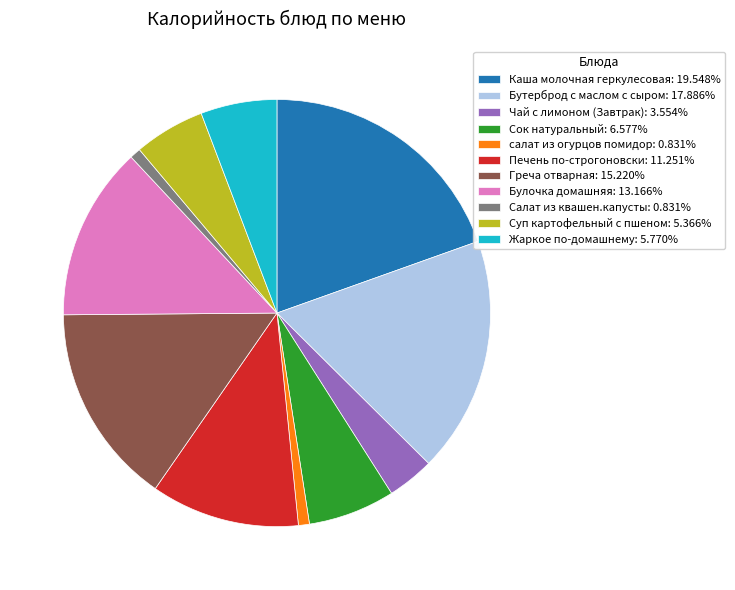

Do Чай с лимоном (Завтрак): 3.554% and Греча отварная: 15.220% together represent more than half of the pie?

No